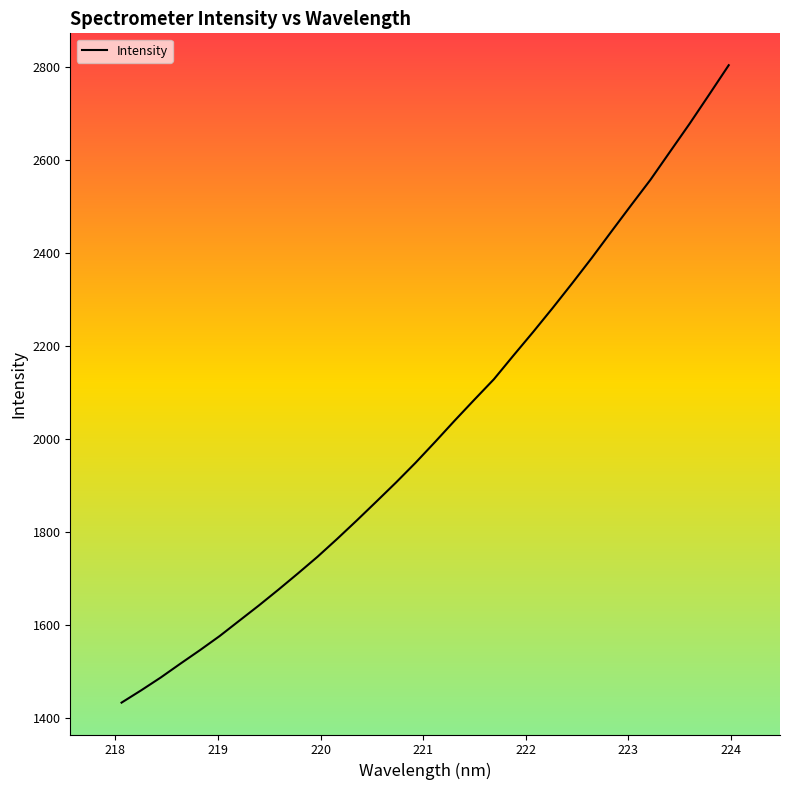

How many lines are shown in the chart?

1